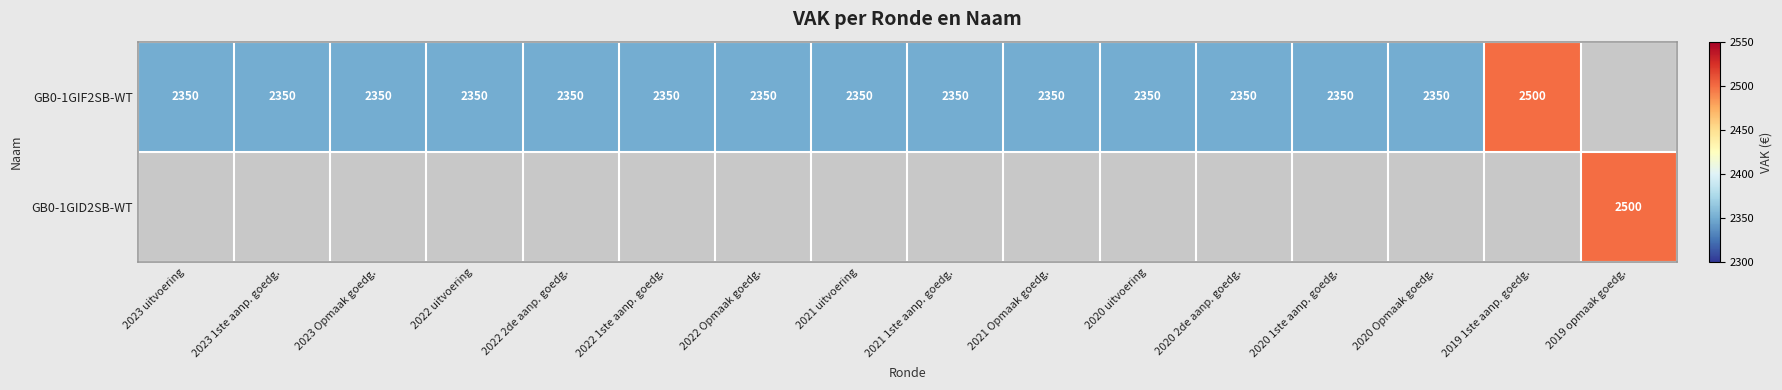

List the series in order of their peak value, highest first.

GB0-1GIF2SB-WT, GB0-1GID2SB-WT